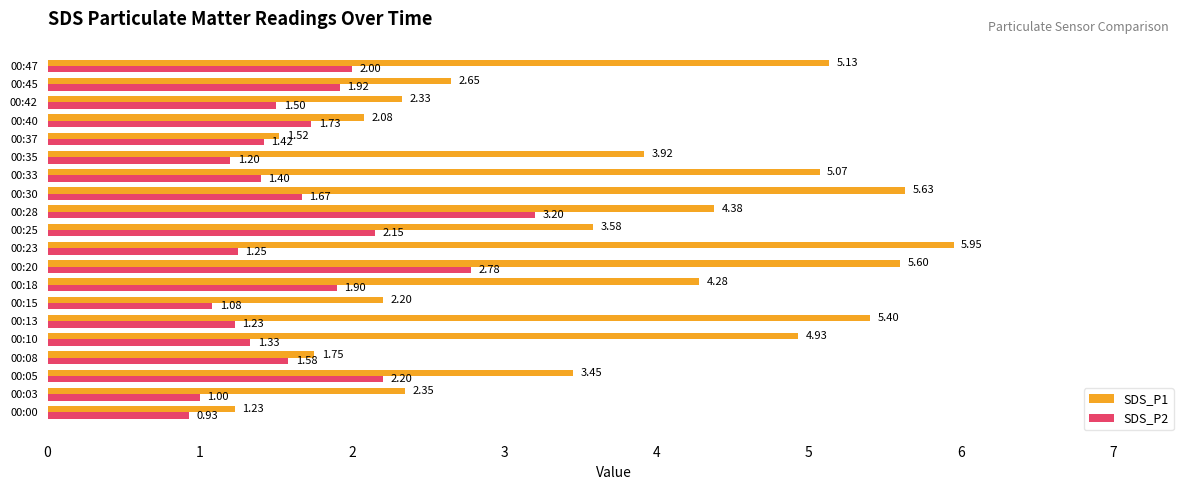

Rank the series by their average value, from lowest to highest.

SDS_P2, SDS_P1